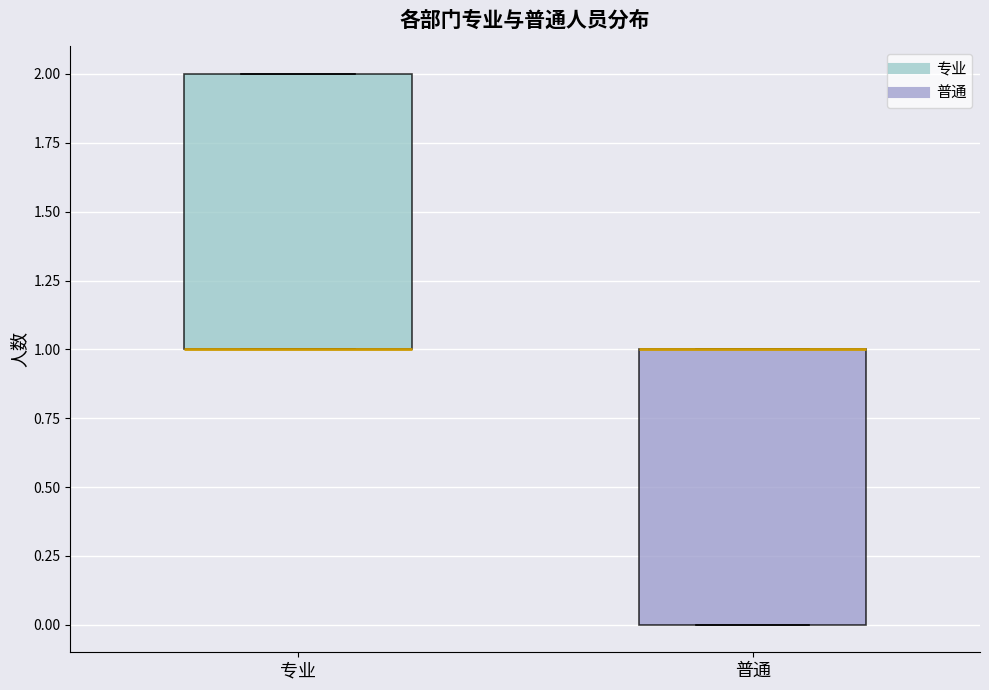

Reading left to right, read every box against the y-axis: the position of its median line, the range the box covers, and the ends of its whiskers. The values are not printed on the chart, so give them approximately, as read against the axis.

专业: median 1 (drawn on the box's lower edge), box 1 to 2, whiskers 1 to 2
普通: median 1 (drawn on the box's upper edge), box 0 to 1, whiskers 0 to 1